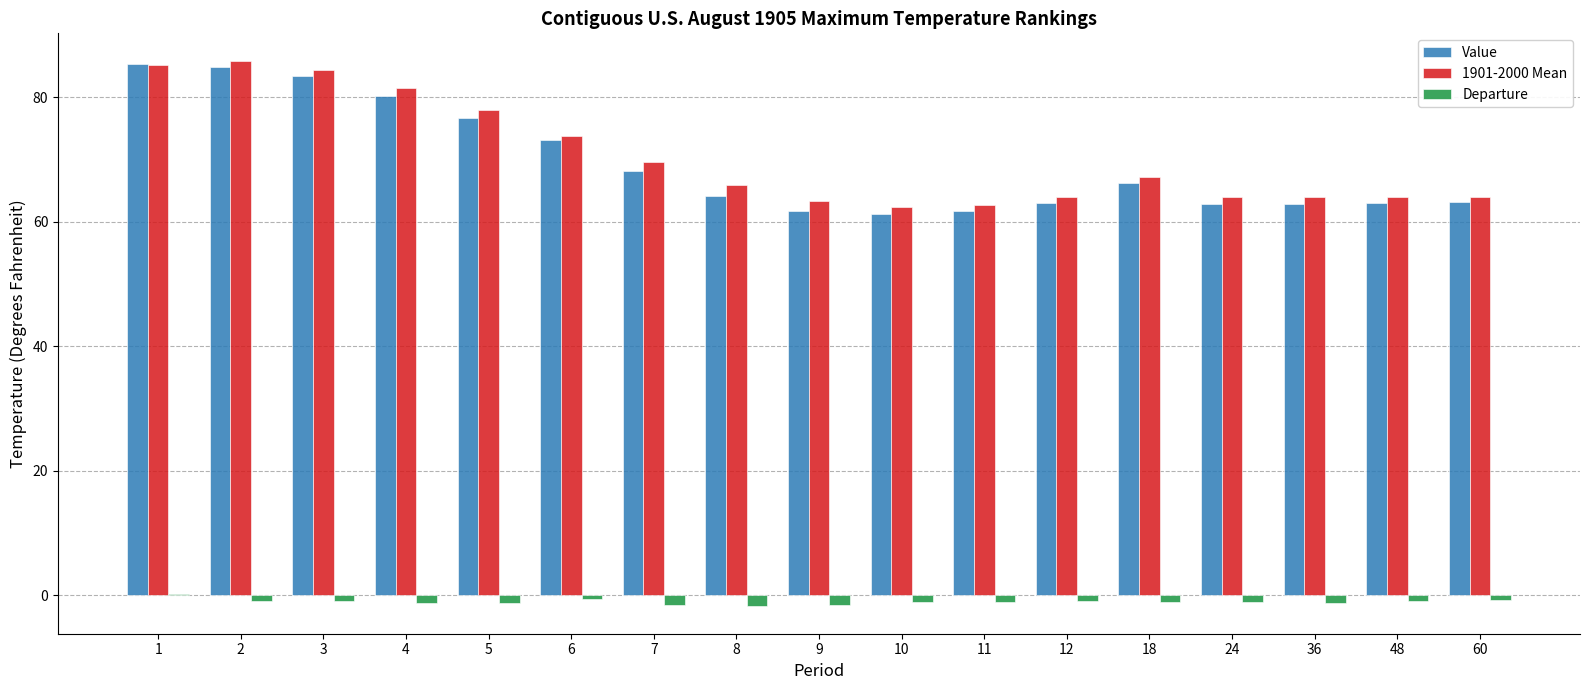

Does the chart contain stacked bars?

No